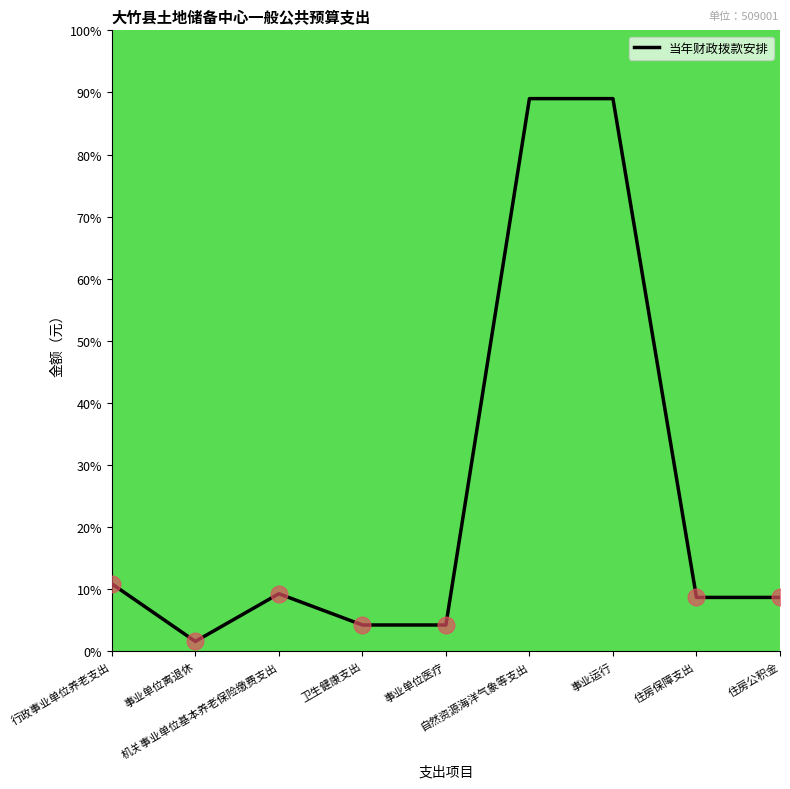

What is the greatest value displayed?

89.0